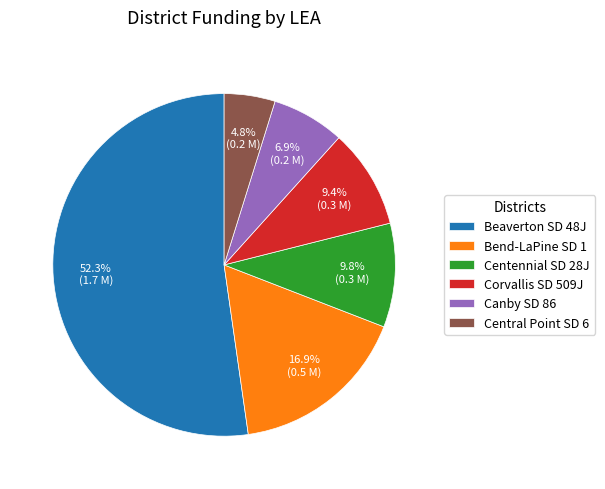

To the nearest percent, what portion does Central Point SD 6 represent?

5%